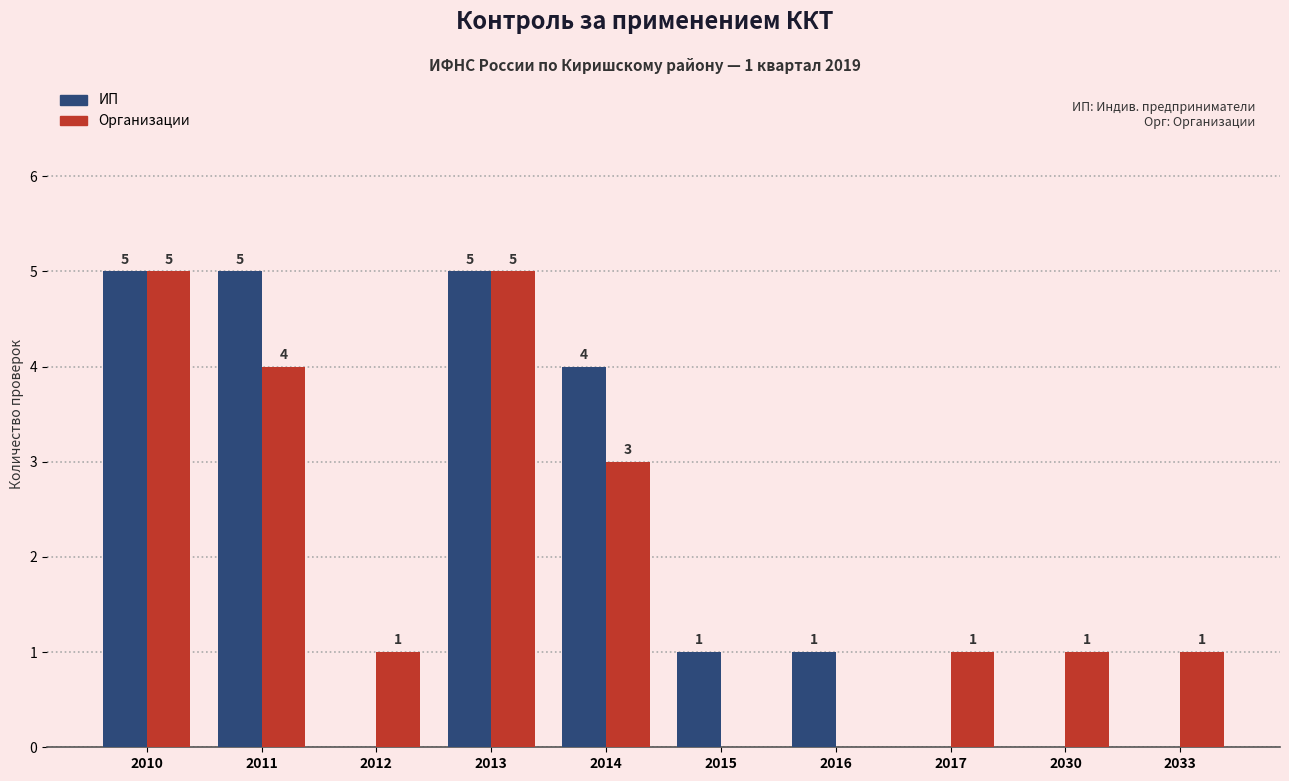

Which series changed the most between 2013 and 2015?

Организации